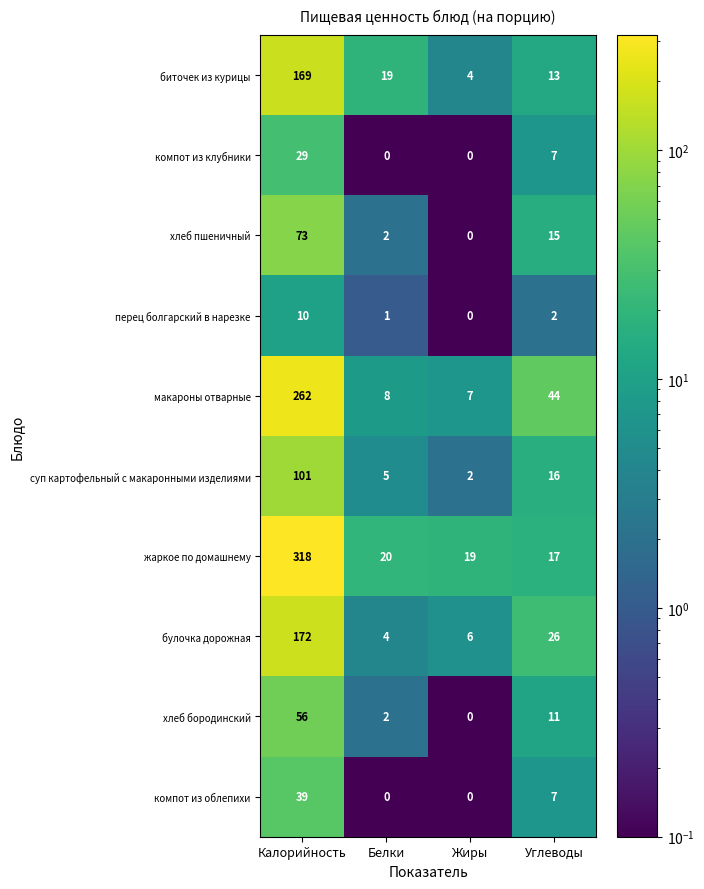

How many categories are shown in the chart?

4